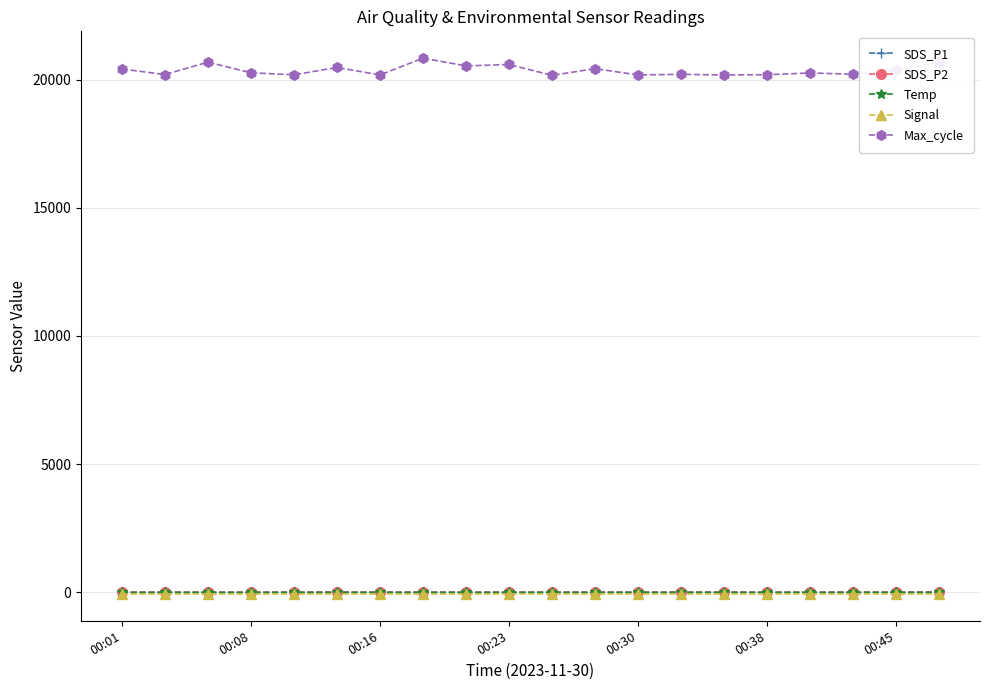

True or false: SDS_P2 has more than 2 points higher than both neighbors.

True